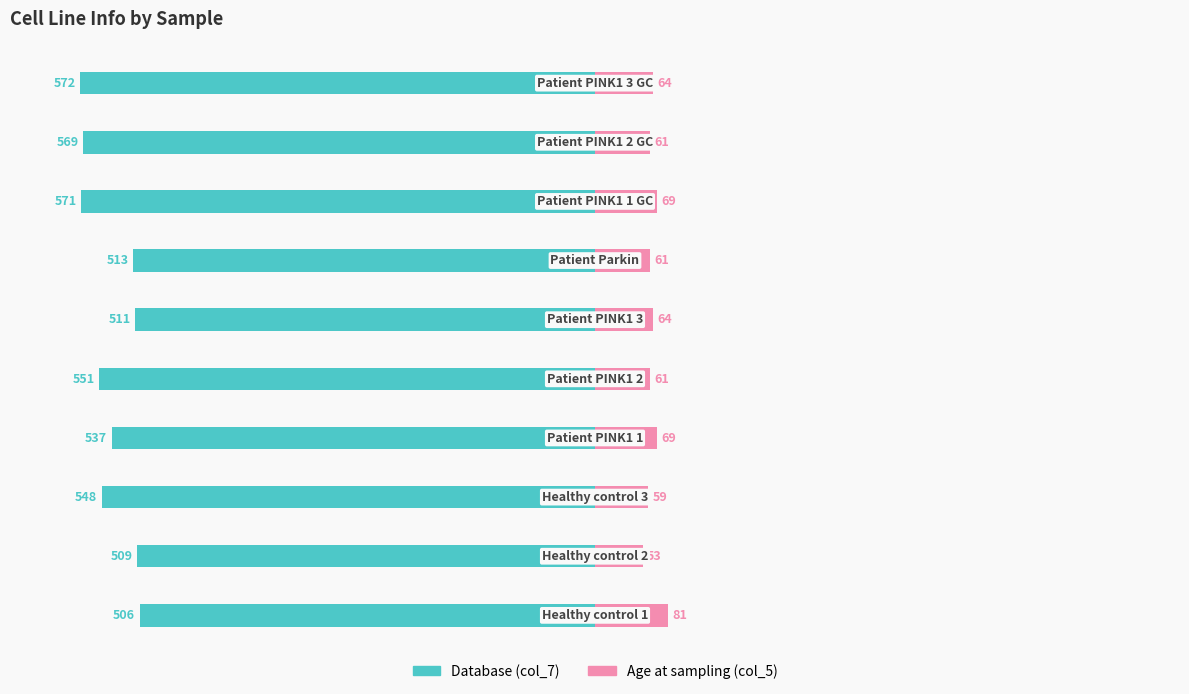

Reading left to right, extract all data points from this chart.

Database (col_7): -506	-509	-548	-537	-551	-511	-513	-571	-569	-572
Age at sampling (col_5): 81	53	59	69	61	64	61	69	61	64